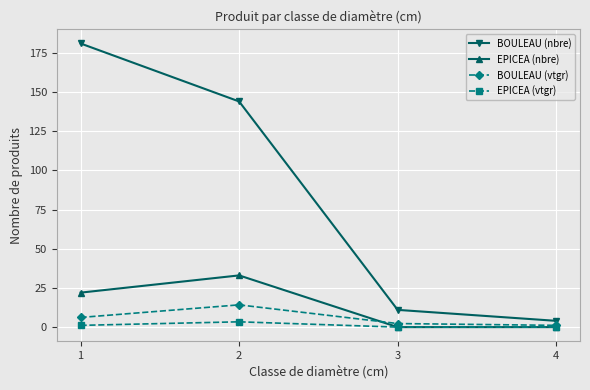

At which label is BOULEAU (vtgr) closest to 7?

1